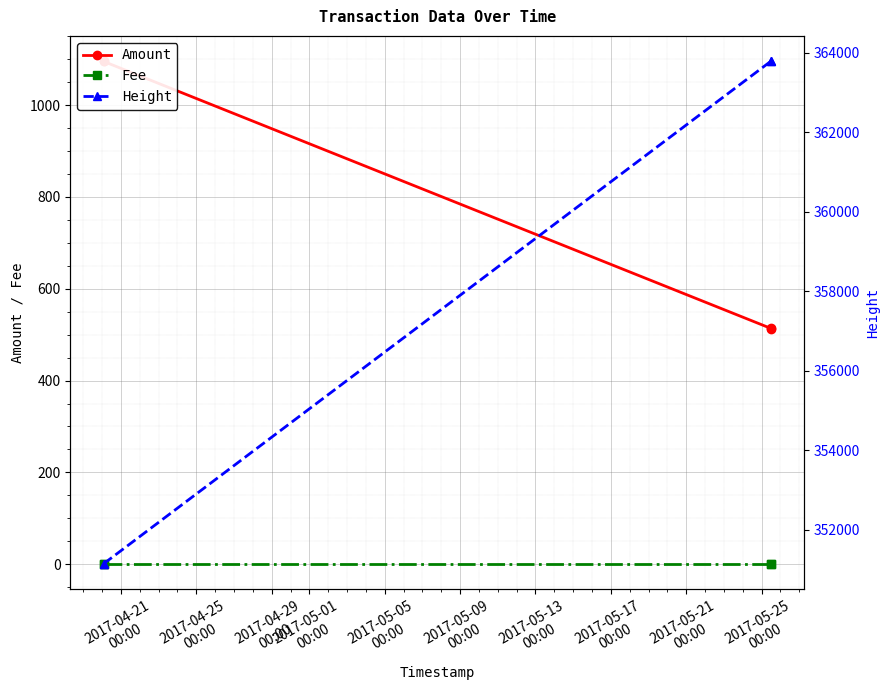

Is it true that Height equals 87396.9 at 2017-04-25
00:00?

False